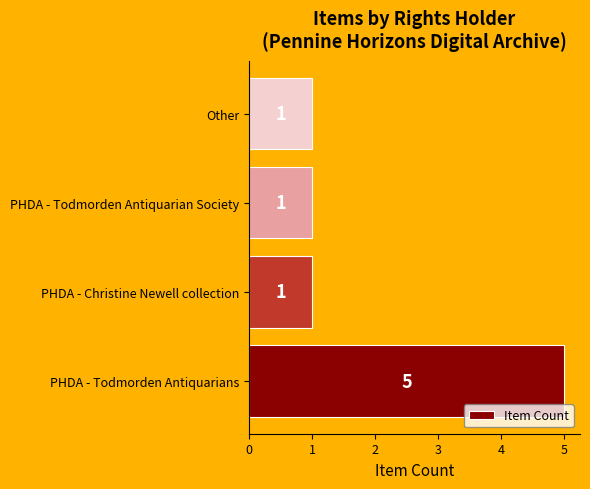

What is the change in value from PHDA - Todmorden Antiquarians to PHDA - Christine Newell collection?

-4